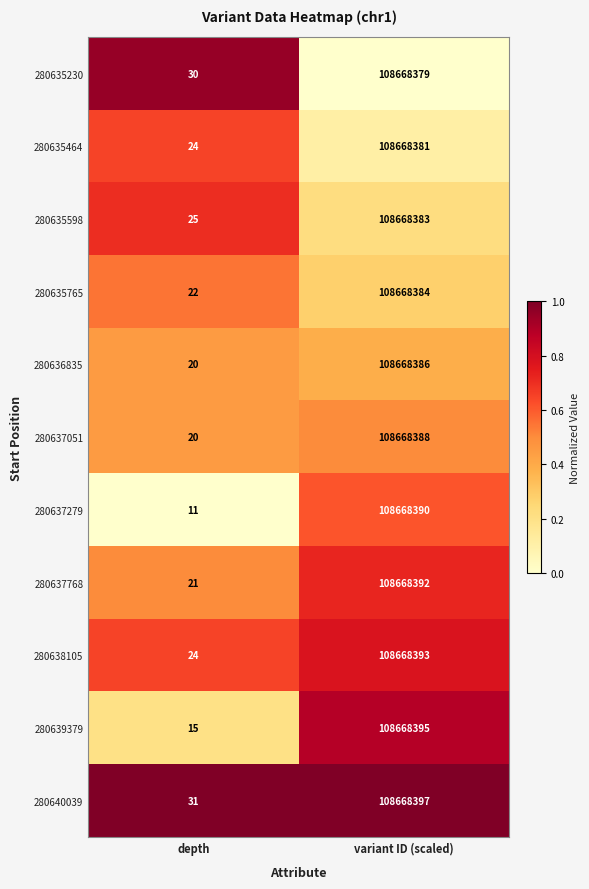

Which label corresponds to the smallest value in the chart?

depth